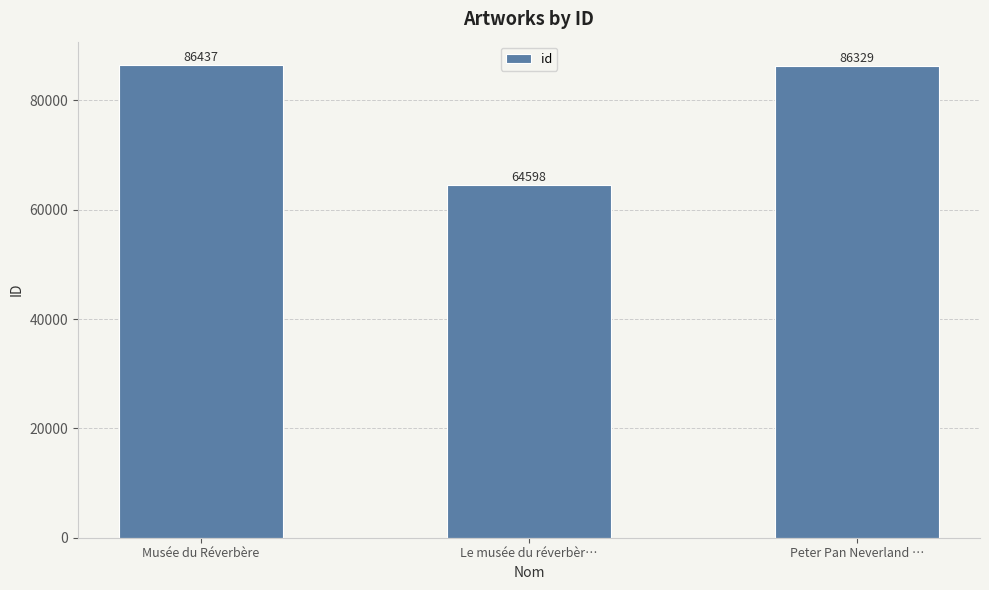

List the labels in order of value, largest first.

Musée du Réverbère, Peter Pan Neverland …, Le musée du réverbèr…